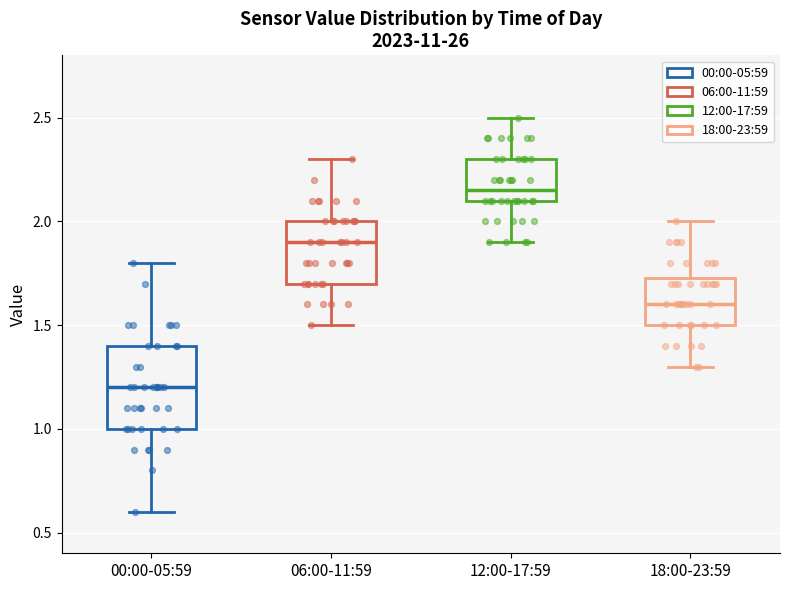

Which box has the highest median line?

12:00-17:59